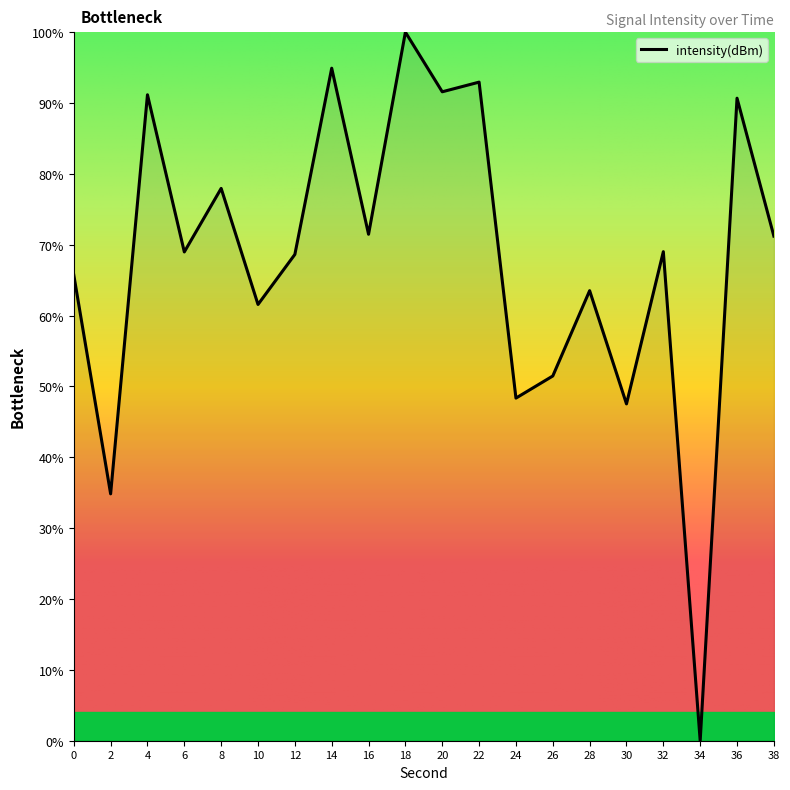

What is the change in value from 6 to 8?

+9.0